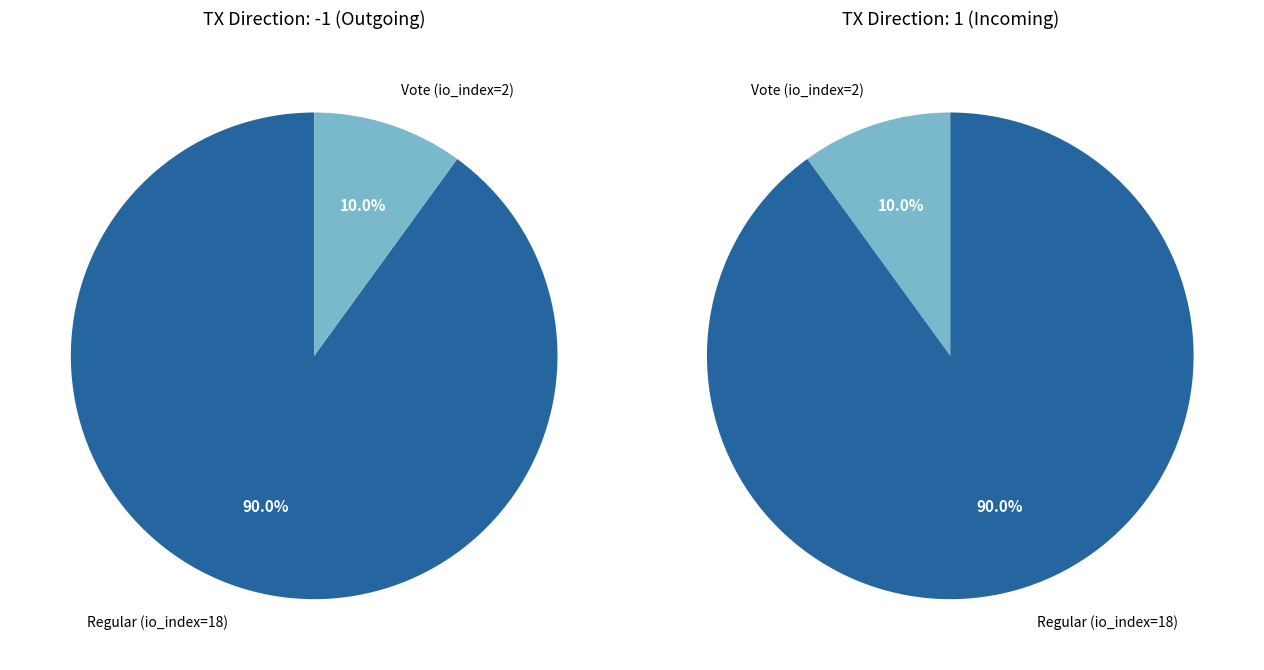

The Vote (io_index=2) slice represents 10% of the pie. True or false?

True